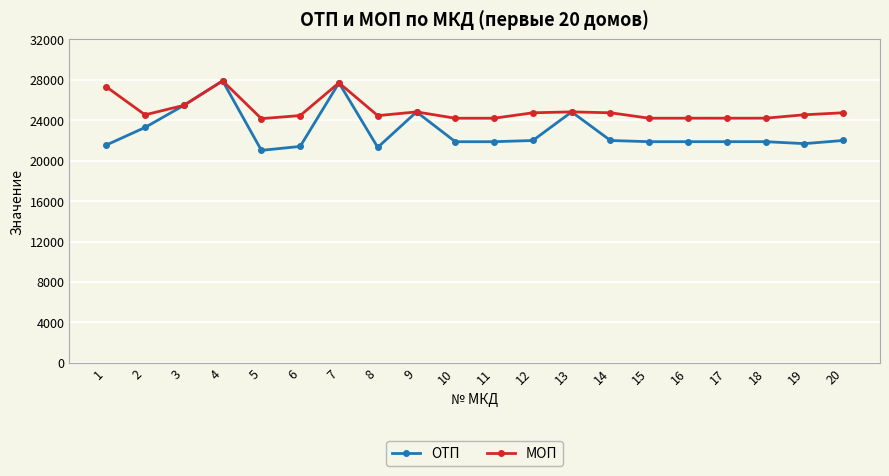

At which category does МОП reach its first local valley?

2